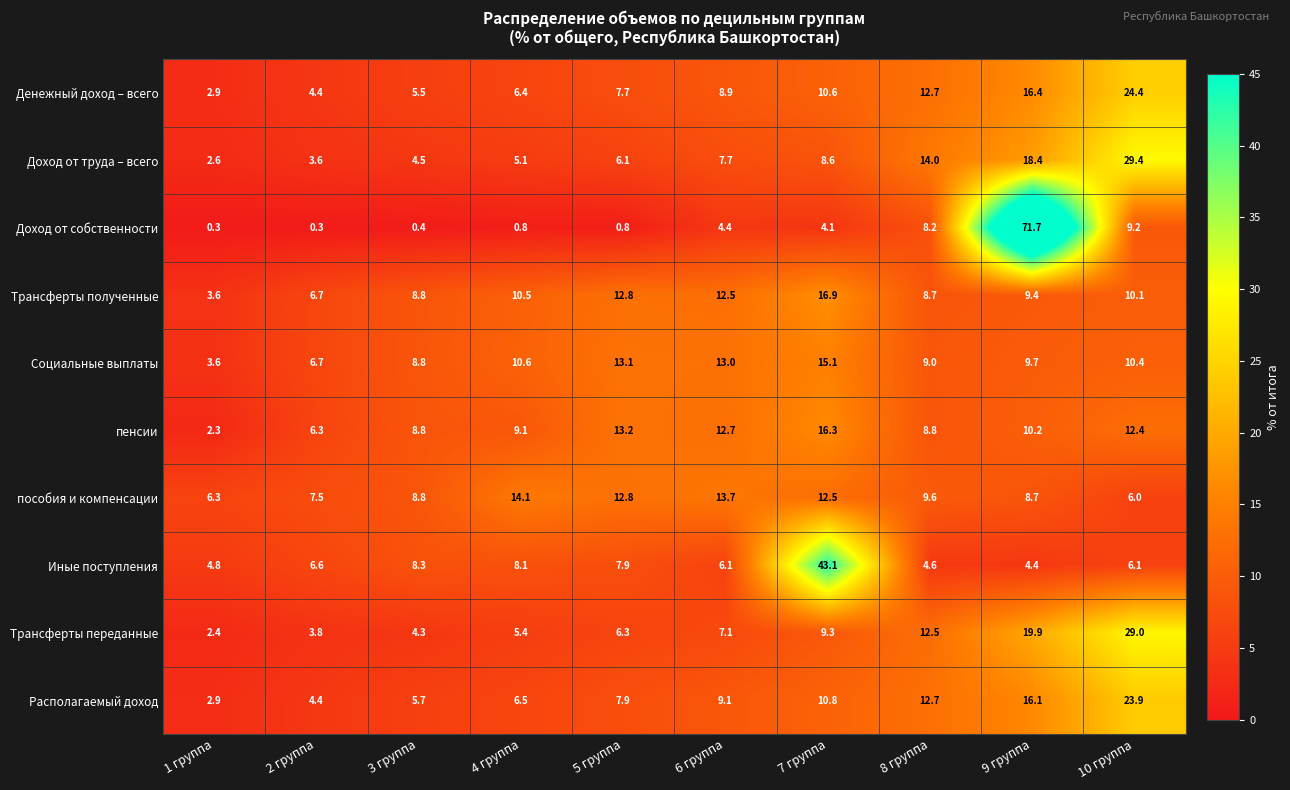

What is the total value across all series at 4 группа?

76.6